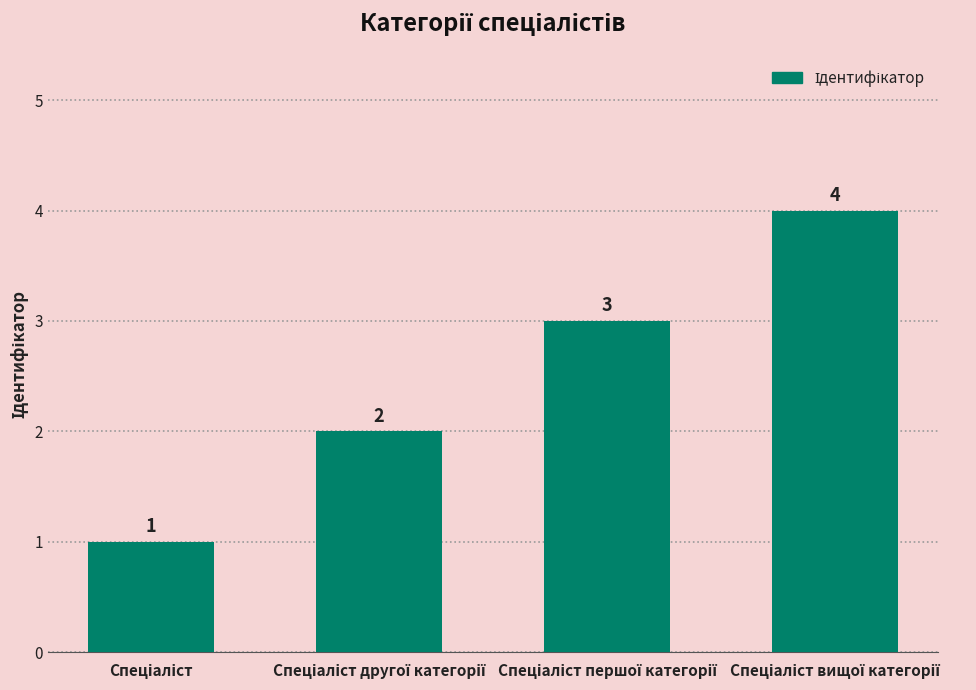

What is the greatest value displayed?

4